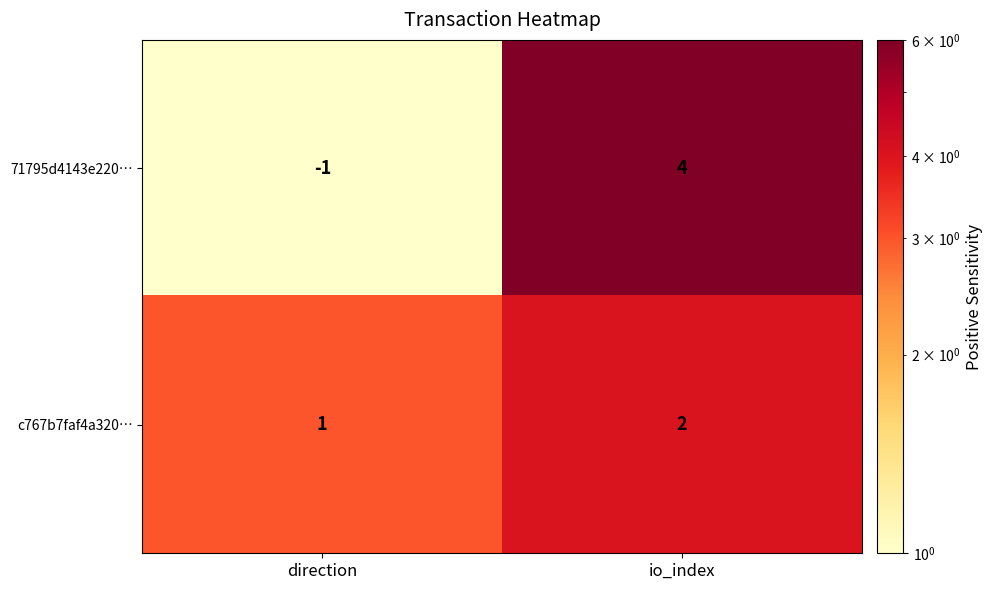

How many distinct data groups are displayed?

2